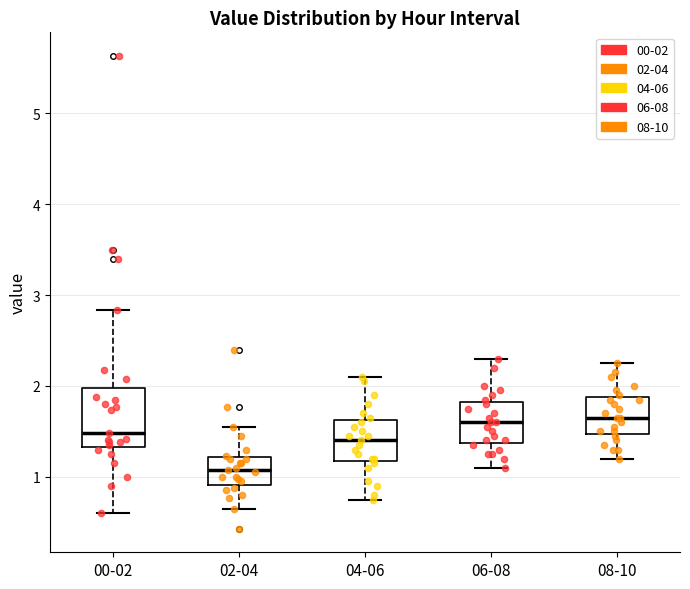

Reading left to right, transcribe this box plot: for each box, give where its median line is, the range the box spans, and where its two whiskers end, as read against the y-axis. The values are not printed on the chart, so give them approximately, as read against the axis.

00-02: median 1.5, box 1.3 to 2.0, whiskers 0.6 to 2.8
02-04: median 1.1, box 0.9 to 1.2, whiskers 0.7 to 1.6
04-06: median 1.4, box 1.2 to 1.6, whiskers 0.8 to 2.1
06-08: median 1.6, box 1.4 to 1.8, whiskers 1.1 to 2.3
08-10: median 1.7, box 1.5 to 1.9, whiskers 1.2 to 2.3